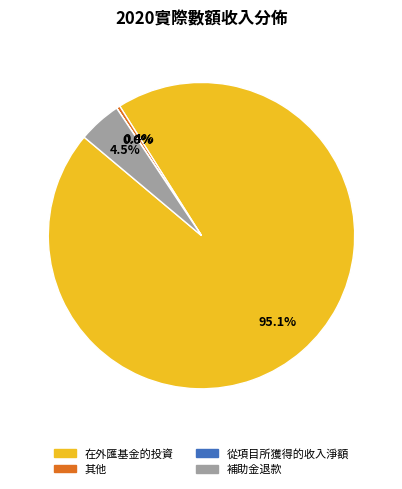

Is there any slice that represents more than half of the pie?

Yes